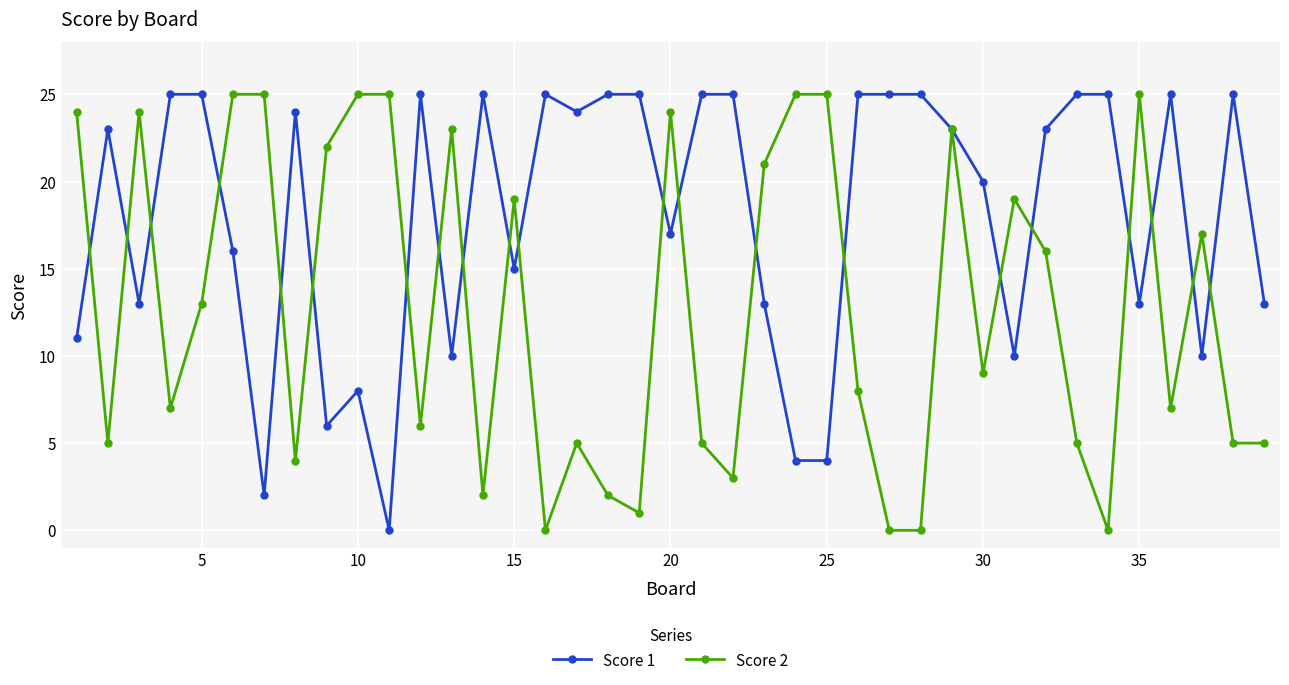

True or false: Score 1 has more than 0 interior local peaks.

True